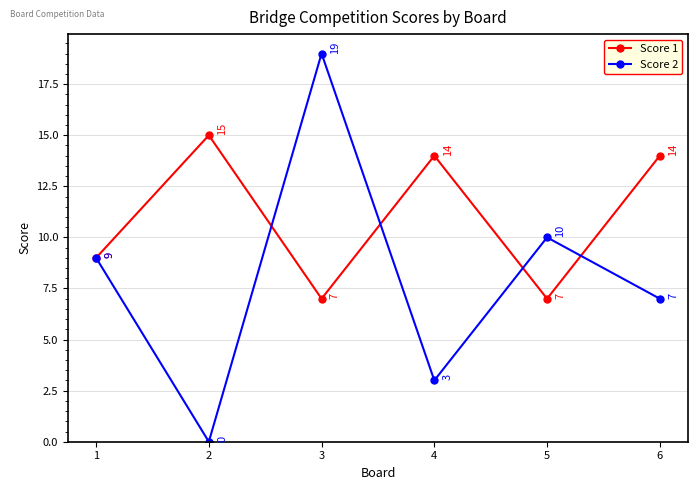

Count the Score 1 values in the range 7 to 14.

5